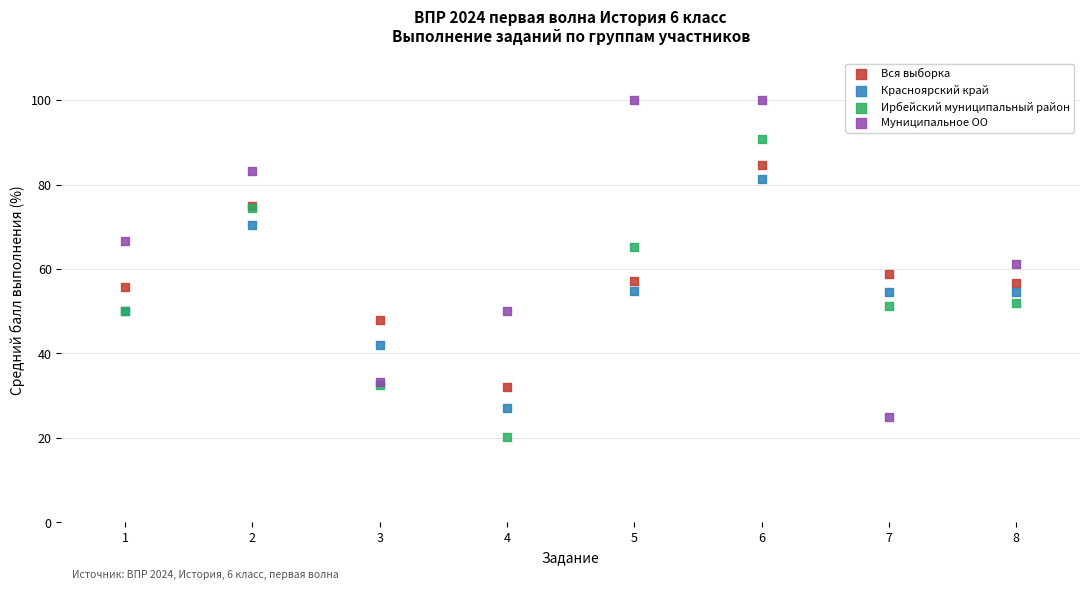

Which series reaches the minimum Y coordinate?

Ирбейский муниципальный район